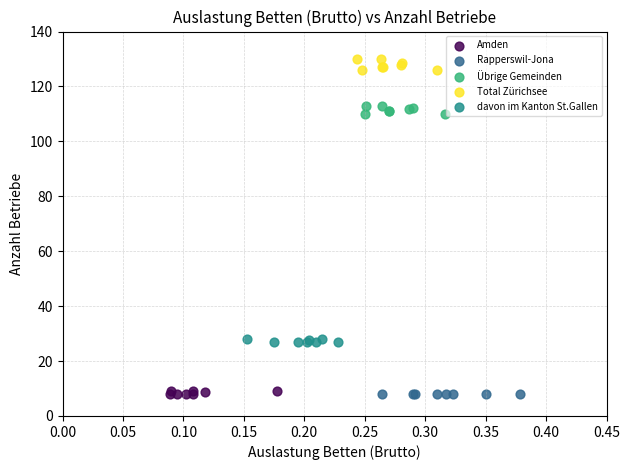

Which series reaches the maximum Y coordinate?

Total Zürichsee